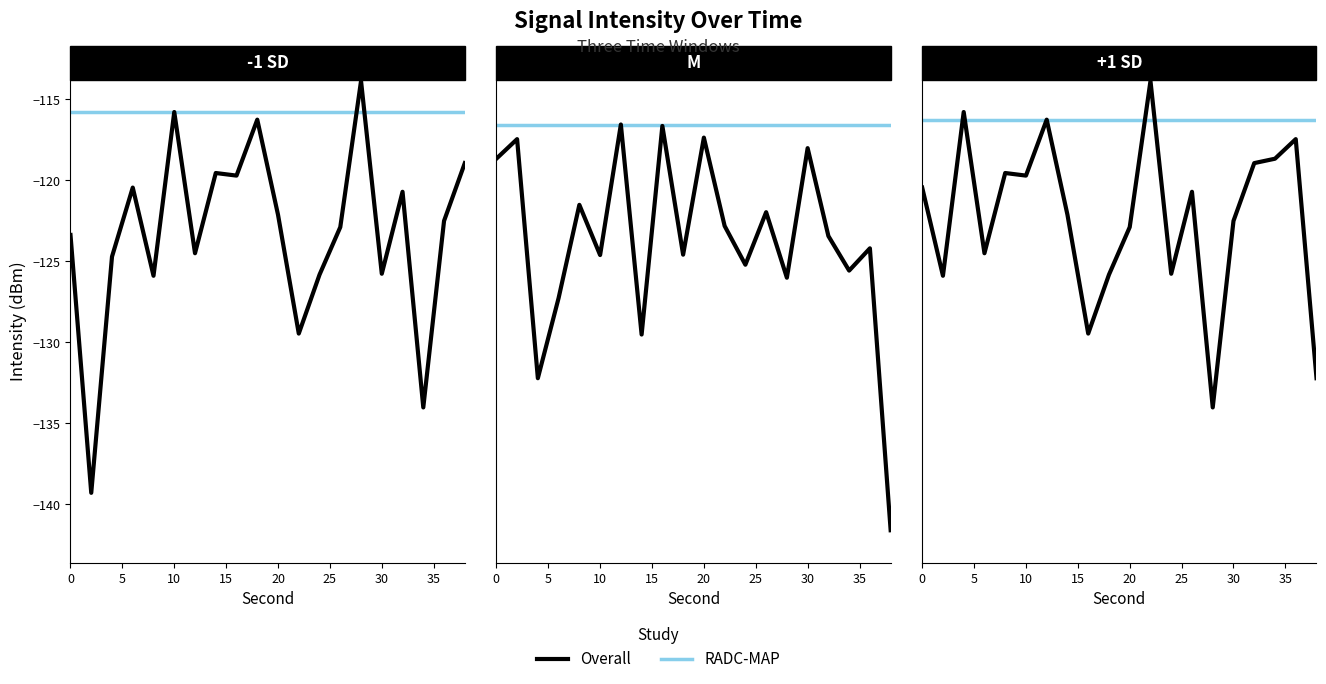

What is the difference between the maximum and second lowest values in the Overall series?

18.4